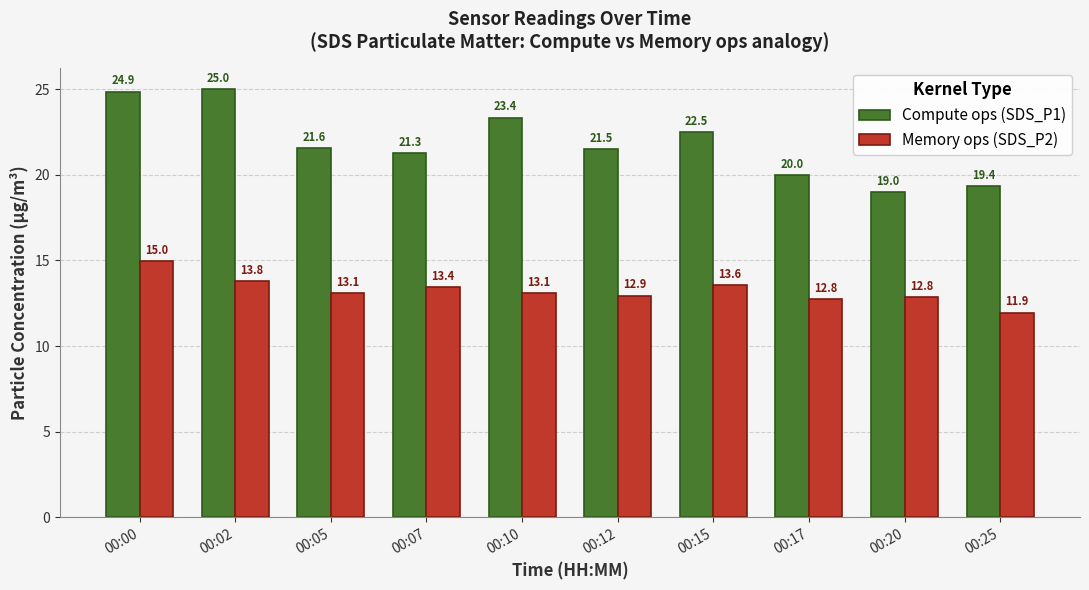

At which label does Compute ops (SDS_P1) reach its peak?

00:02